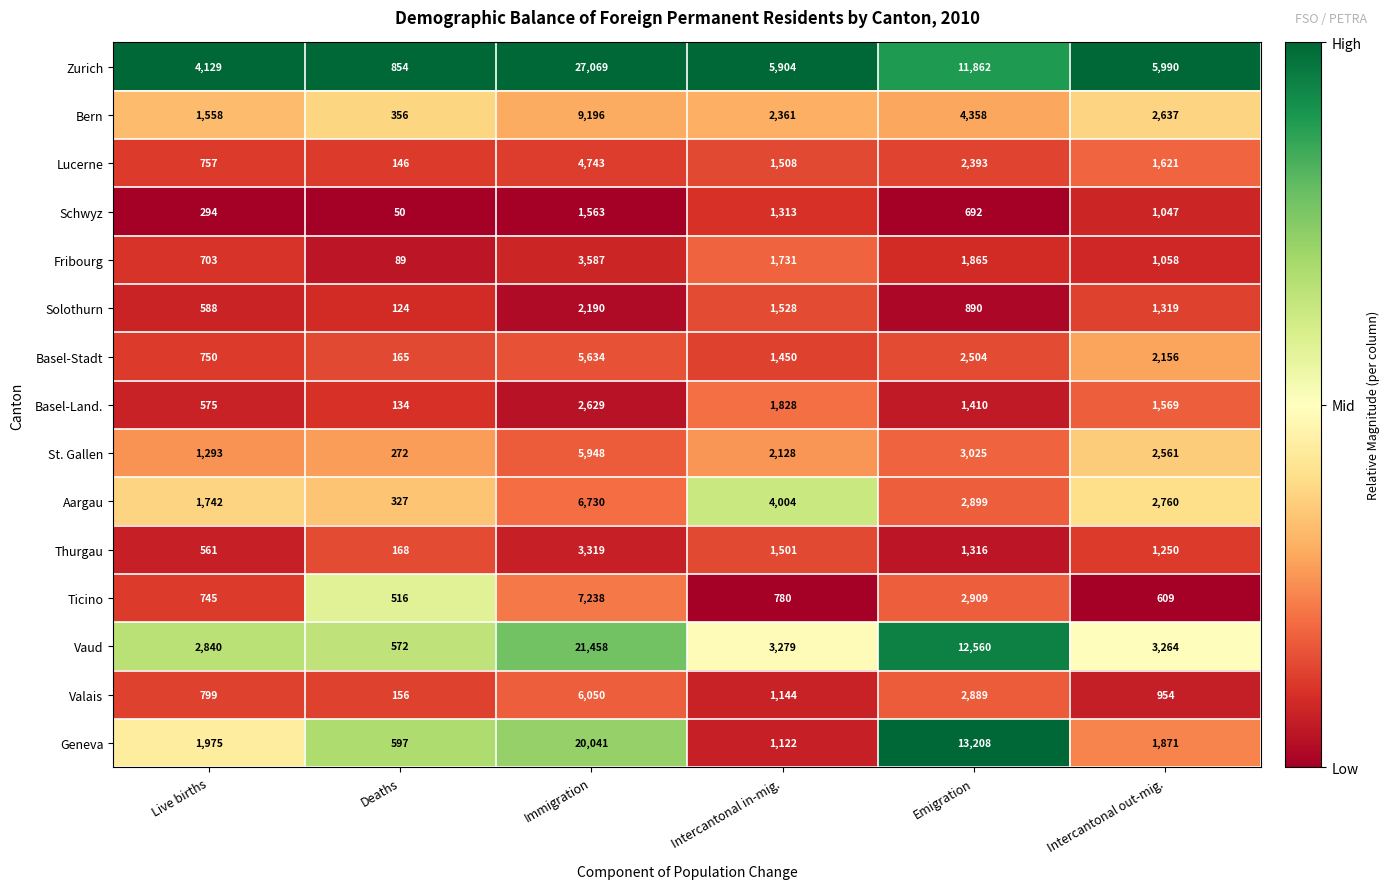

At which label is Bern closest to 4776?

Emigration